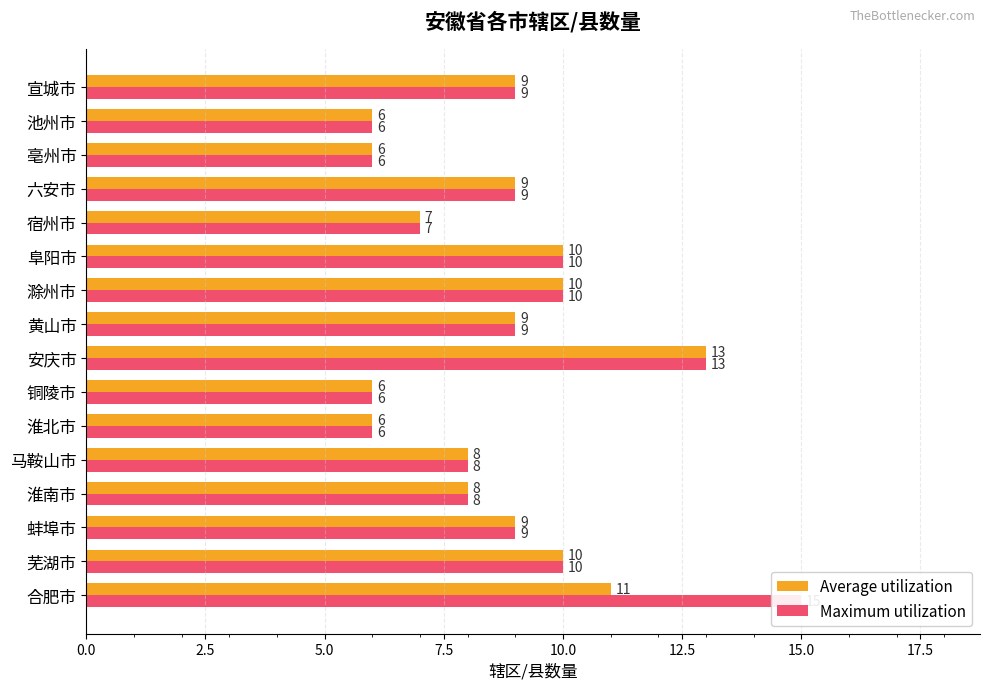

List the series in order of their overall mean, lowest first.

Average utilization, Maximum utilization